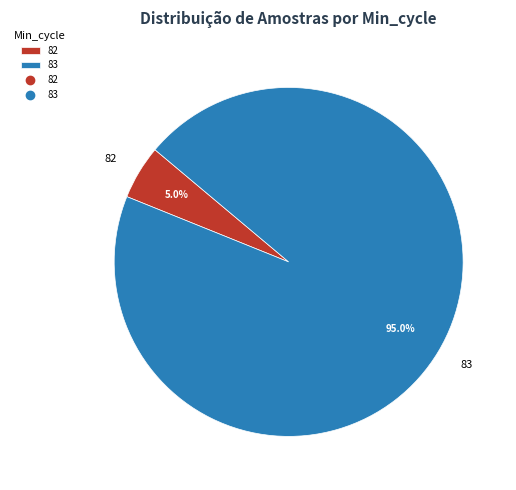

How many segments does this pie chart have?

2